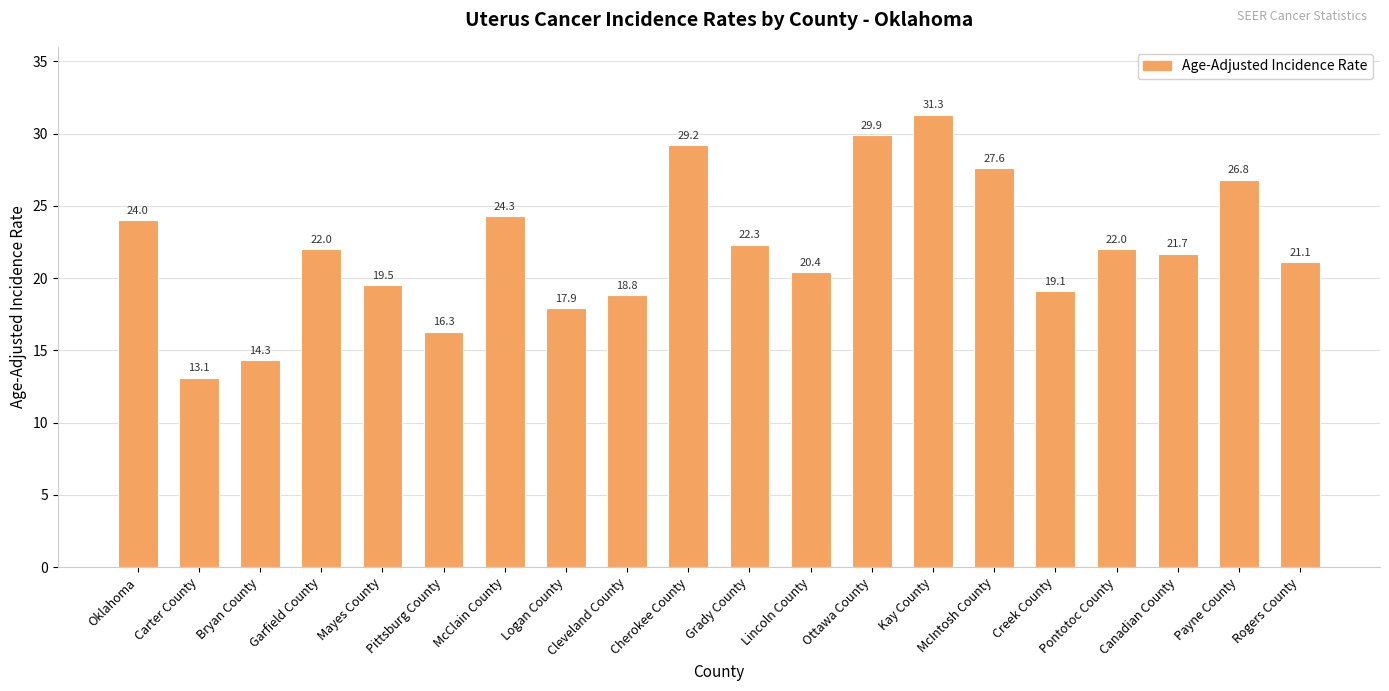

What is the label of the 20th bar from the left?

Rogers County